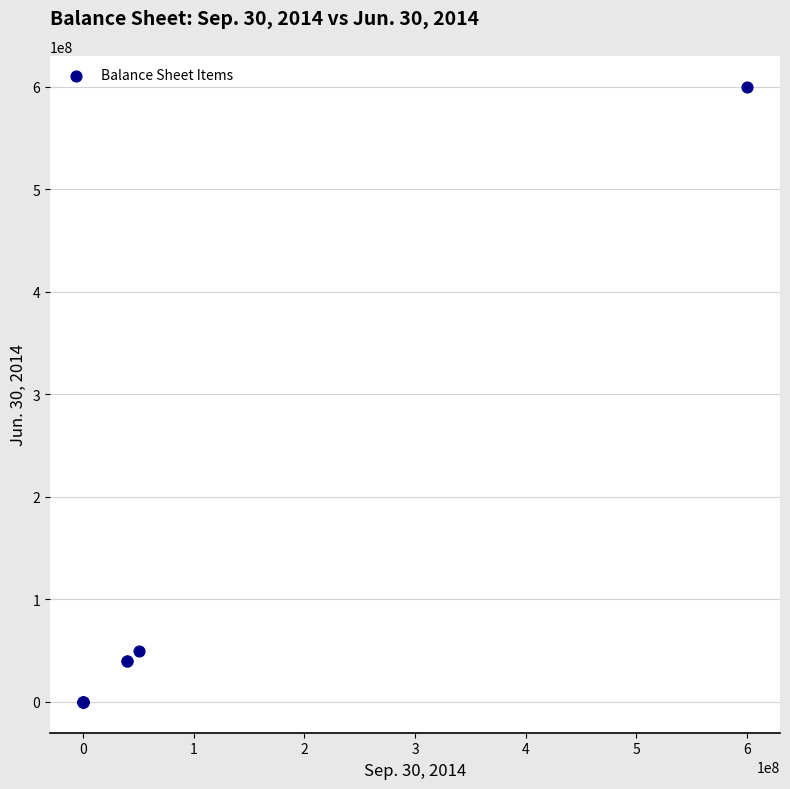

What Y value in the scatter plot is closest to 300000000?

50000000.0